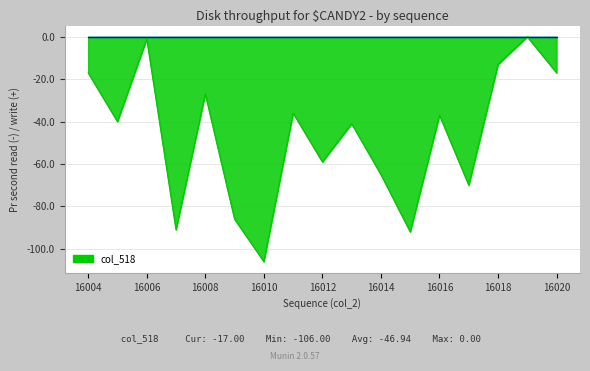

The chart shows a value of -91 at 16007. True or false?

True